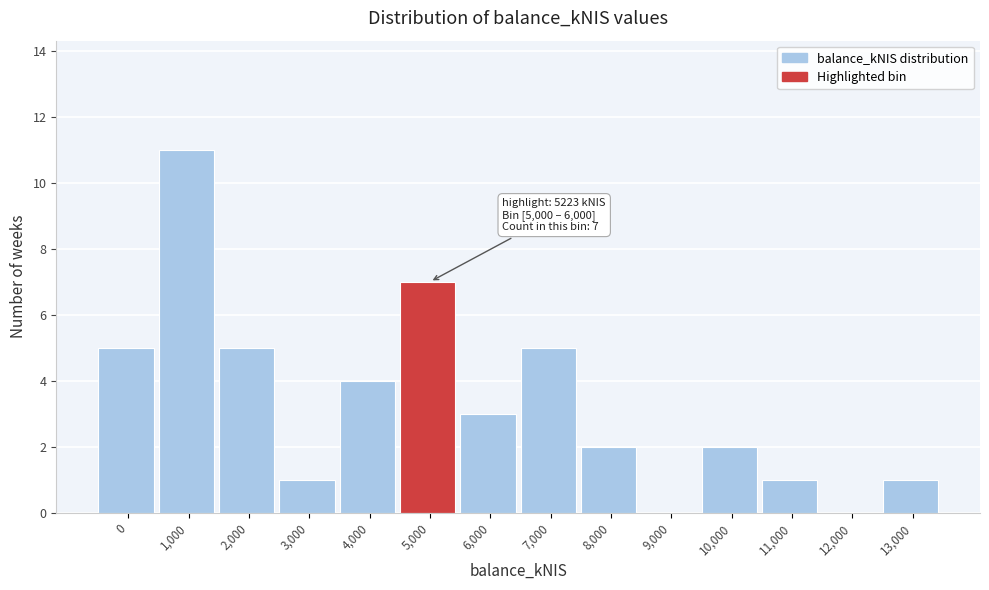

Reading right to left, extract all data points from this chart.

13,000=1	12,000=0	11,000=1	10,000=2	9,000=0	8,000=2	7,000=5	6,000=3	5,000=7	4,000=4	3,000=1	2,000=5	1,000=11	0=5